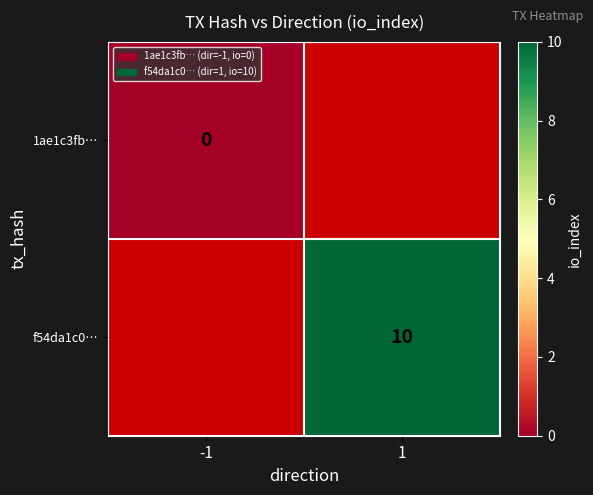

The f54da1c0… series shows 15 at 1. True or false?

False